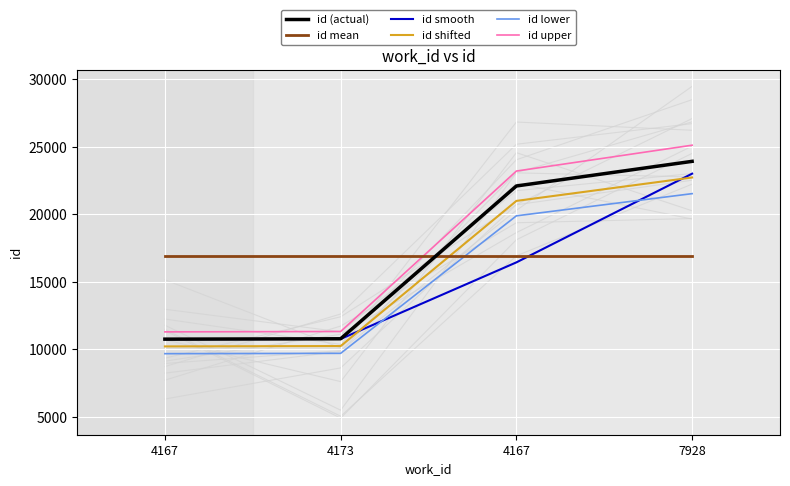

What is the label of the 1st point from the right?

7928